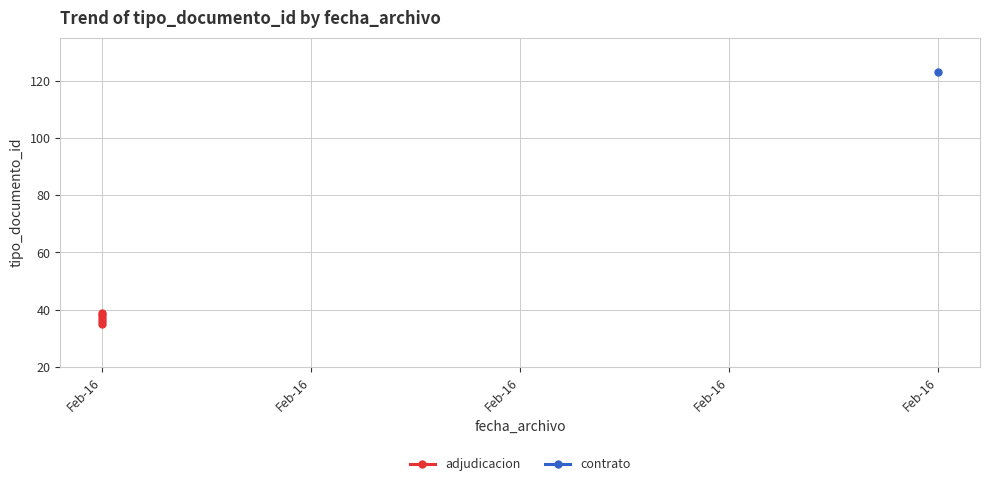

How many points are lower than both their immediate neighbors (excluding endpoints)?

1